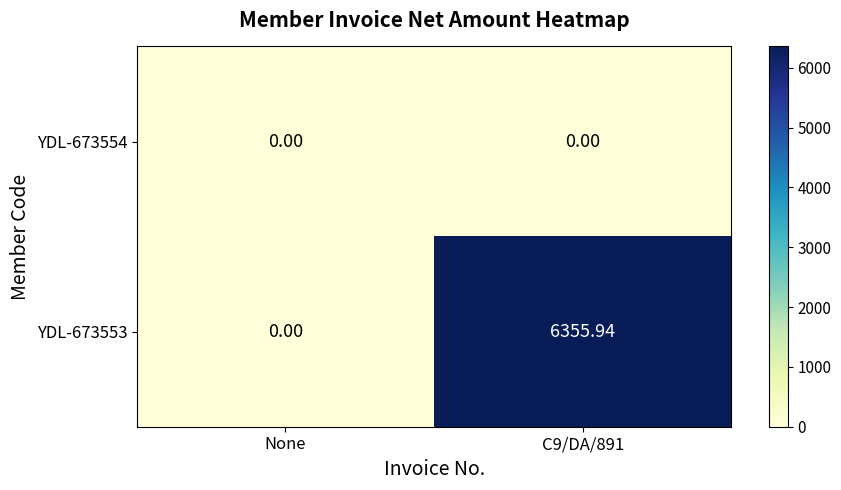

How many data points in YDL-673553 are less than 6355?

1